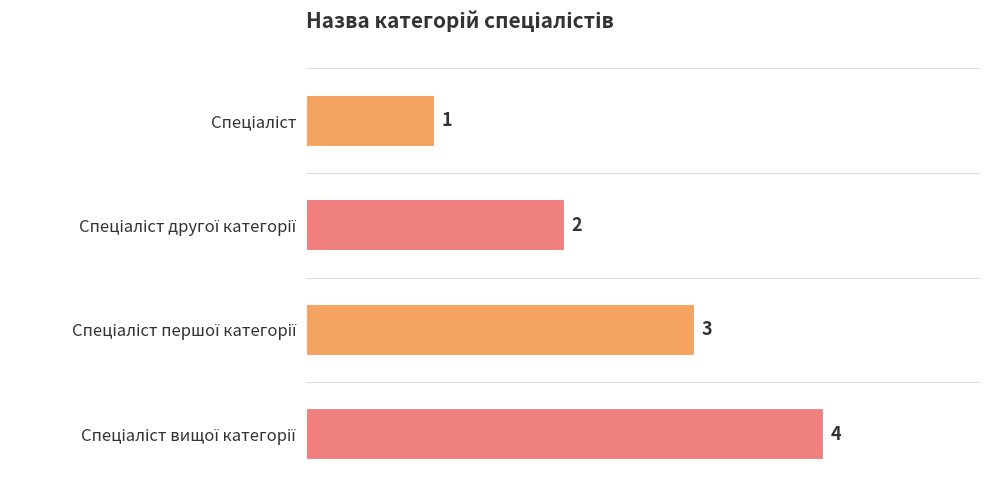

What is the minimum value shown in the chart?

1